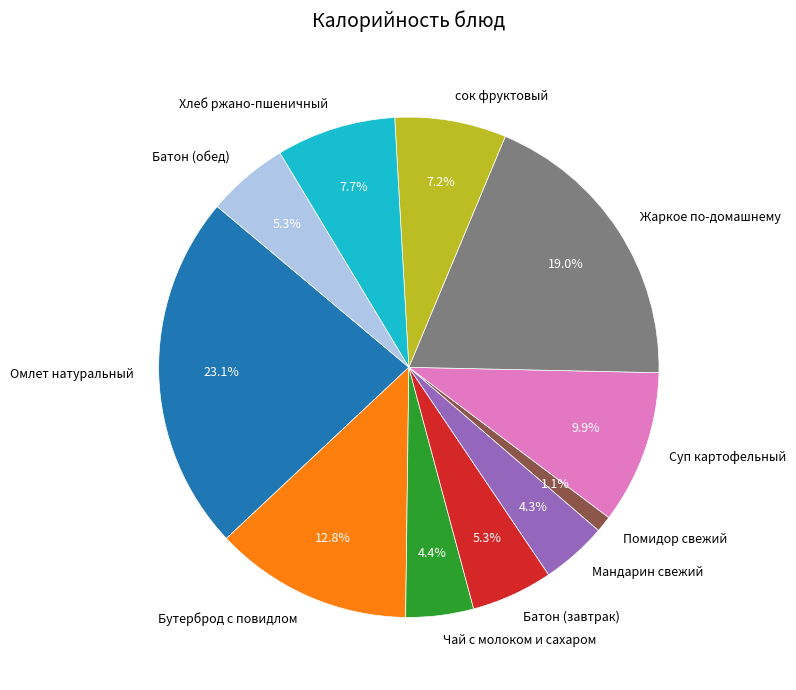

Which has a higher value, Бутерброд с повидлом or Хлеб ржано-пшеничный?

Бутерброд с повидлом